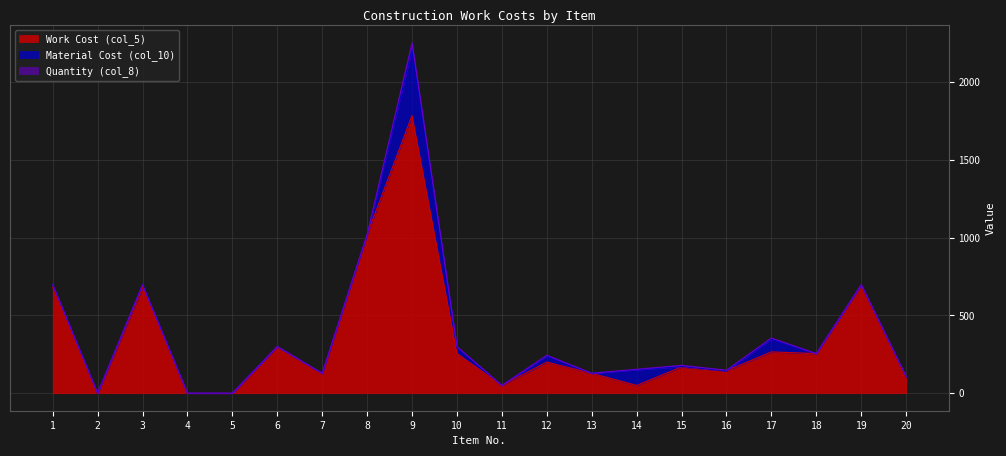

Which category has the lowest value in the Work Cost (col_5) series?

2